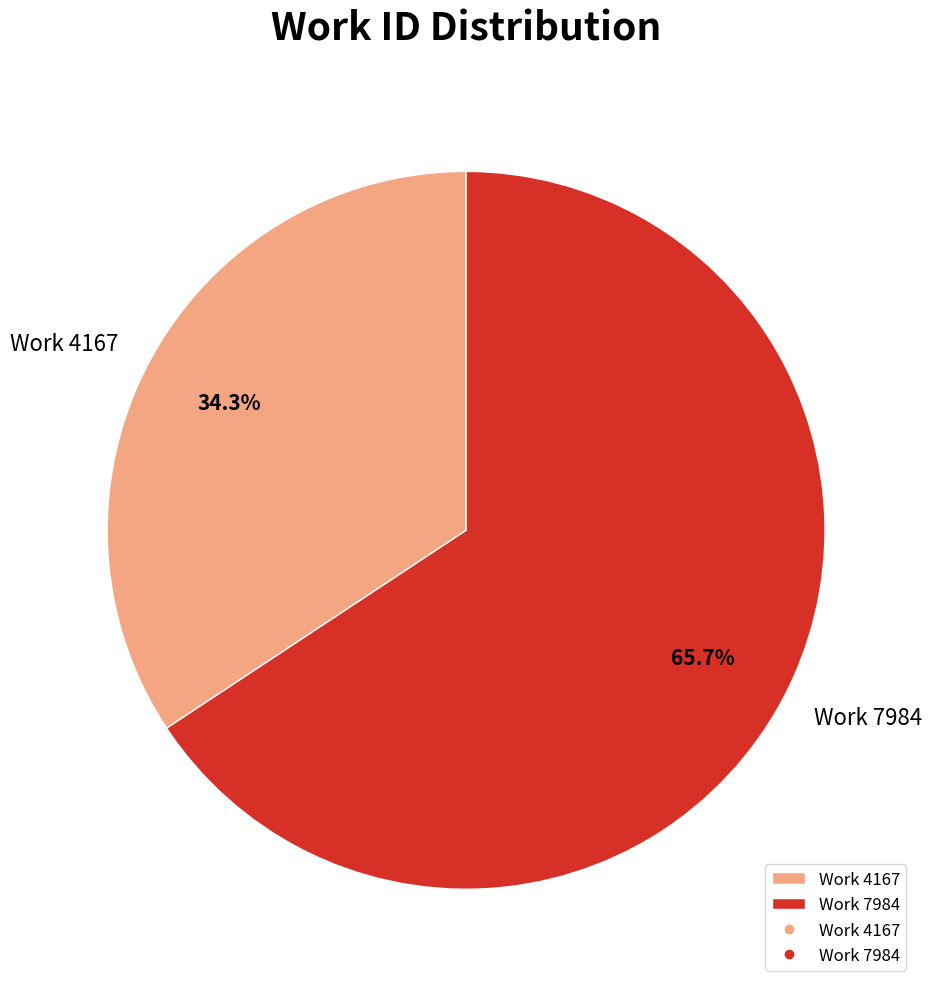

Is there any slice that represents more than half of the pie?

Yes